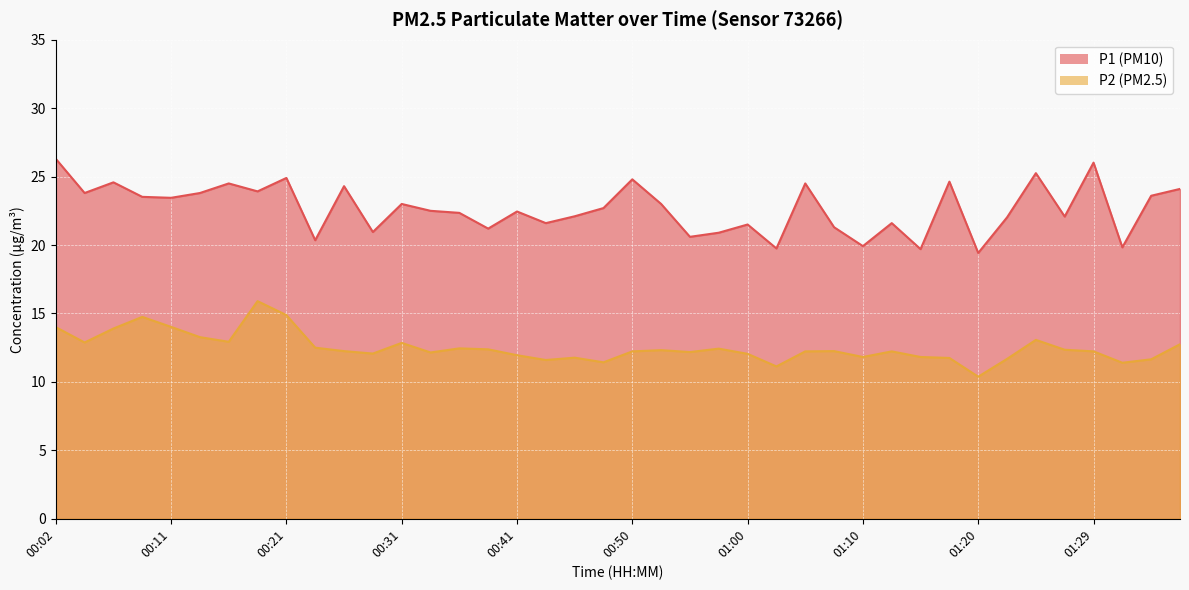

Count the number of categories in the chart.

40